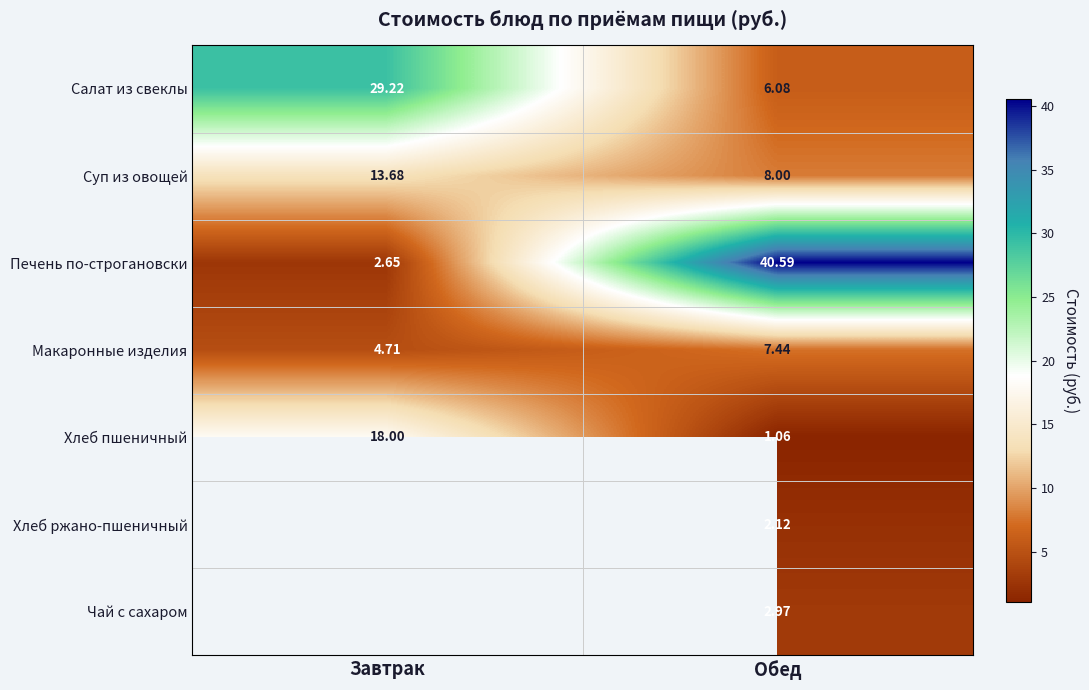

At which label is Печень по-строгановски closest to 21?

Завтрак